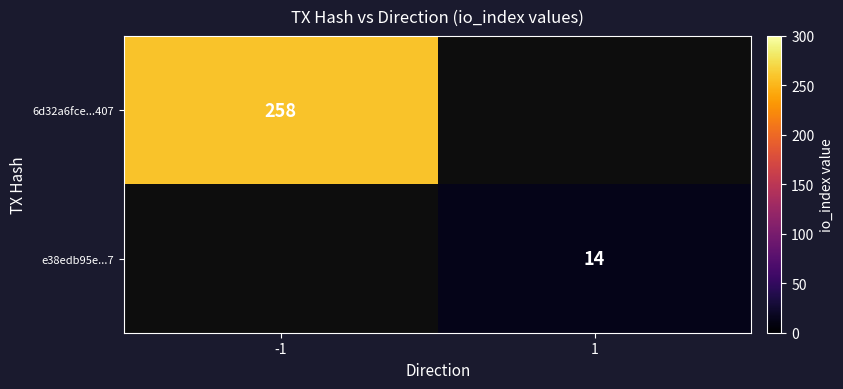

The 6d32a6fce...407 series shows 258 at -1. True or false?

True